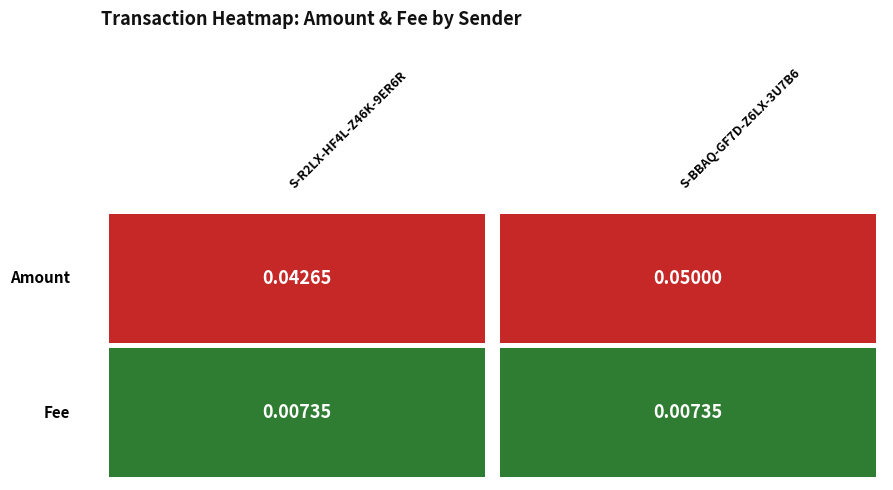

How many S-R2LX-HF4L-Z46K-9ER6R values are between 0 and 1?

2